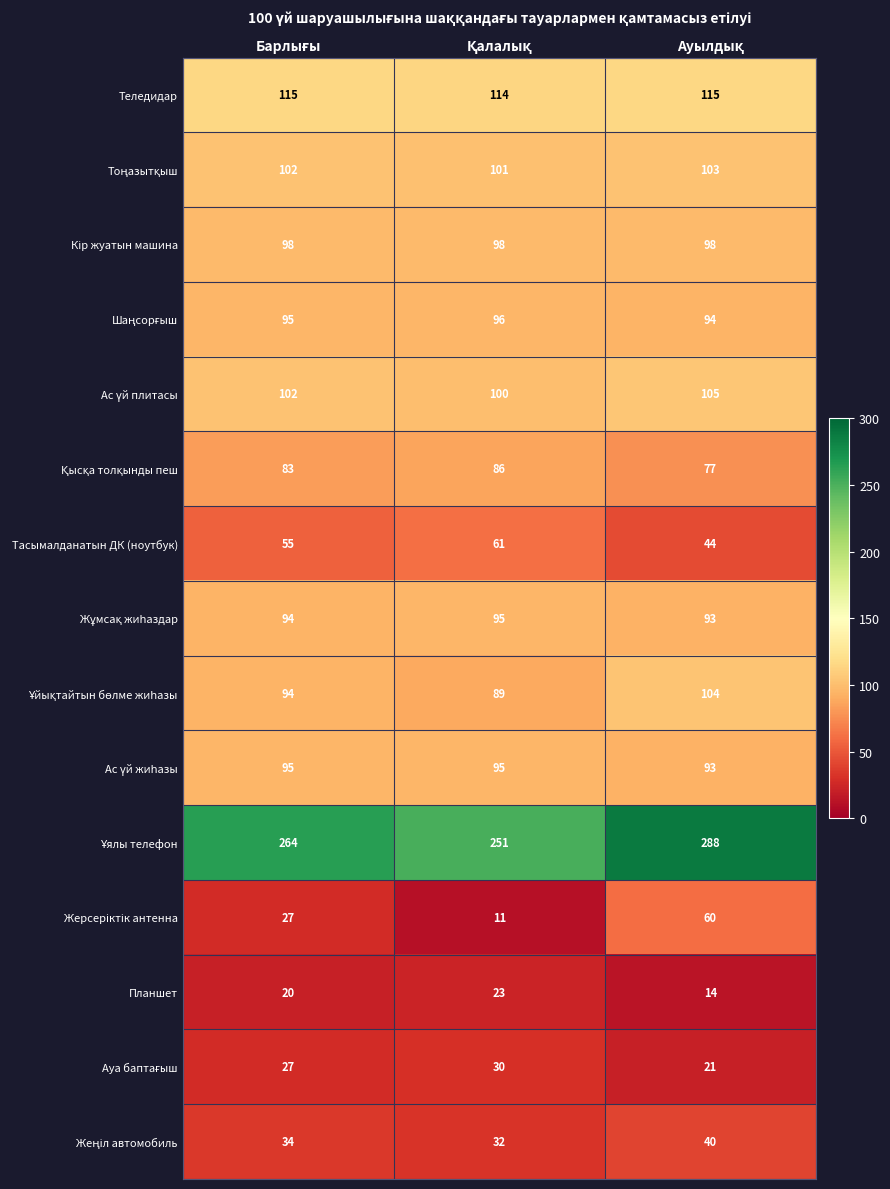

What is the difference between the second highest and minimum values in the Планшет series?

6